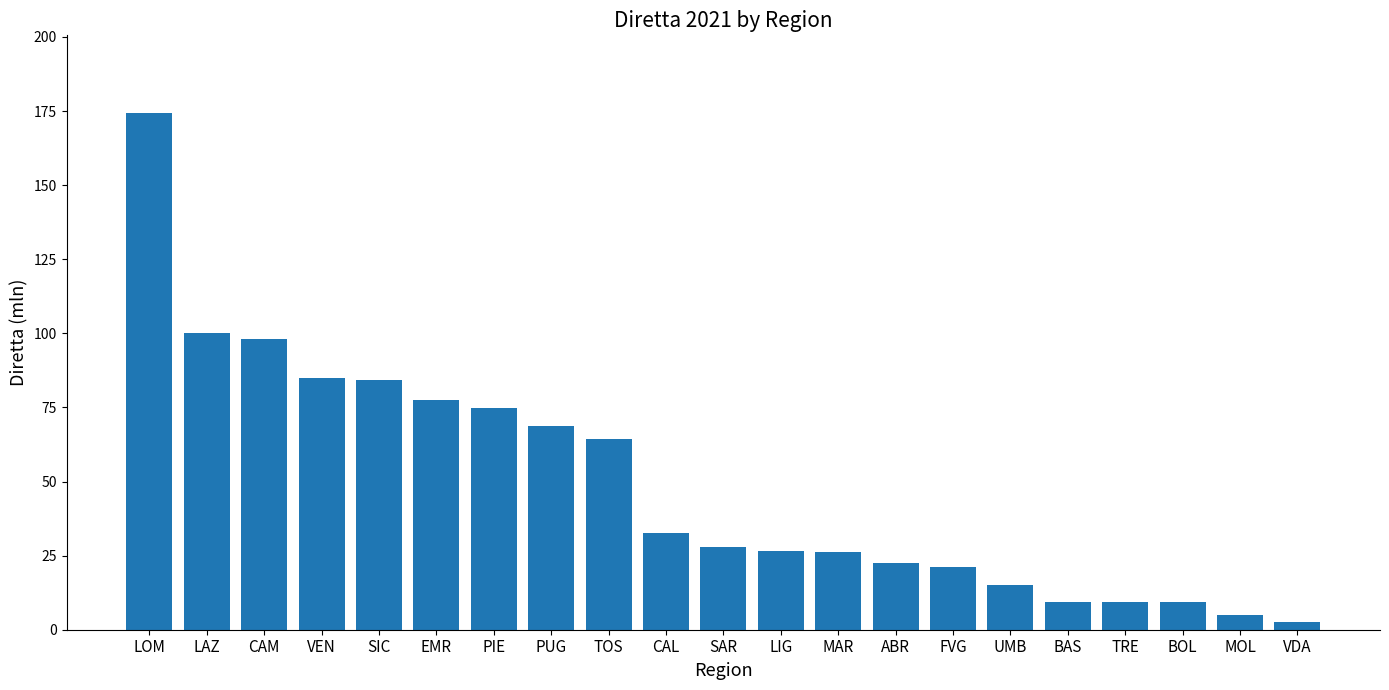

What is the label of the 19th bar from the left?

BOL